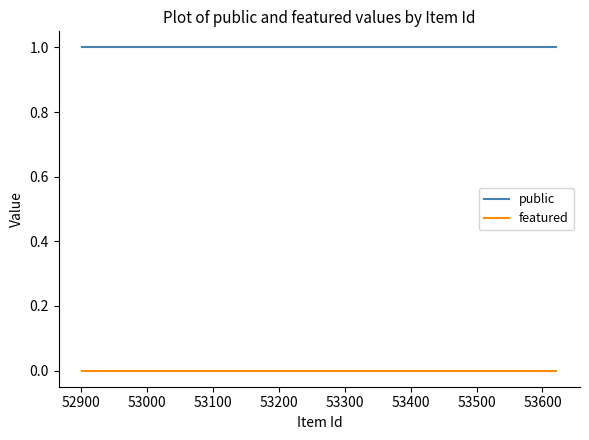

List the series in order of their peak value, lowest first.

featured, public